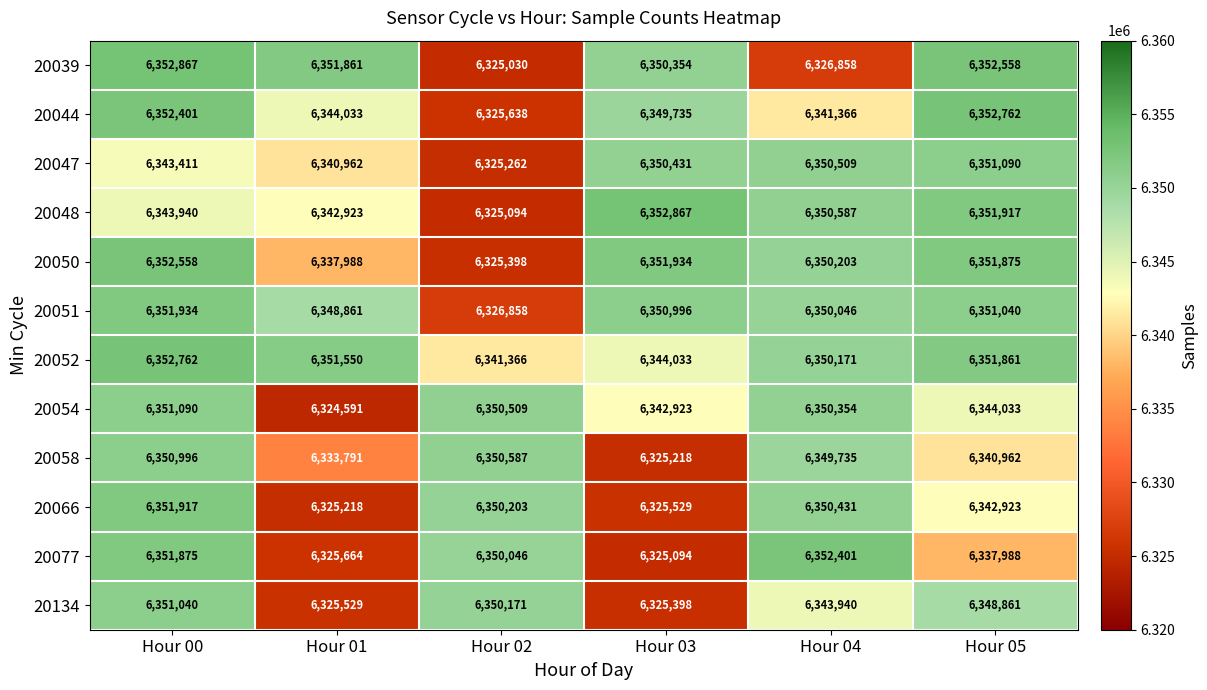

What is the maximum value shown in the chart?

6352867